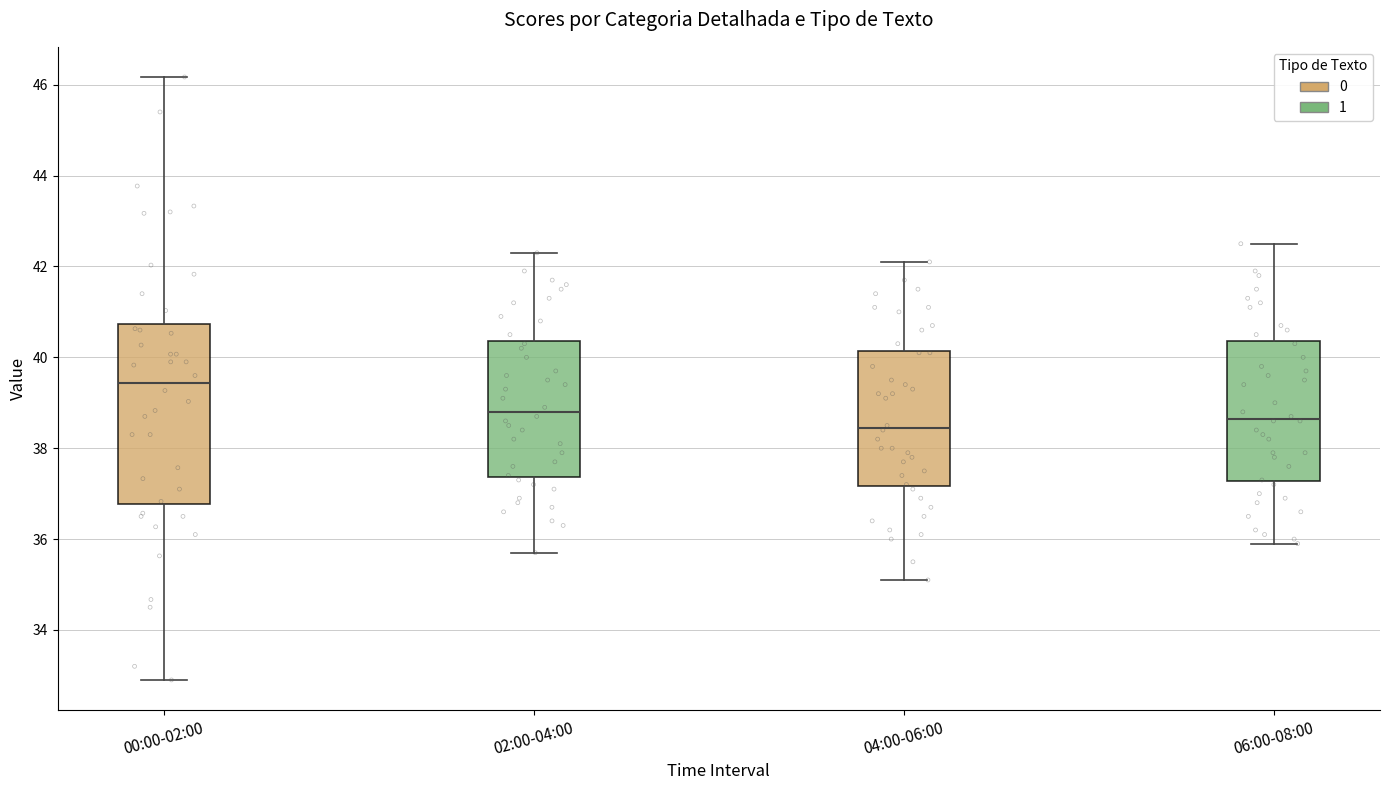

Which box's median line is the highest?

00:00-02:00